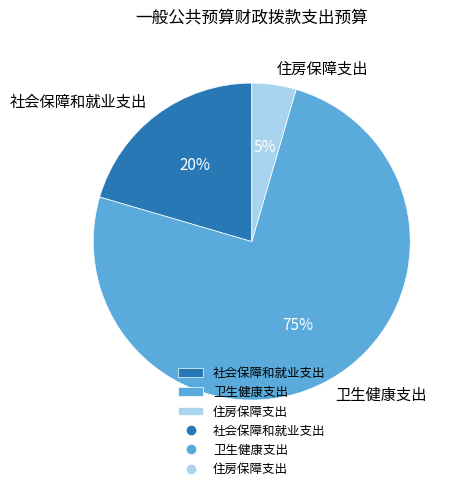

To the nearest percent, what is the difference between the 社会保障和就业支出 and 卫生健康支出 slice percentages?

55%